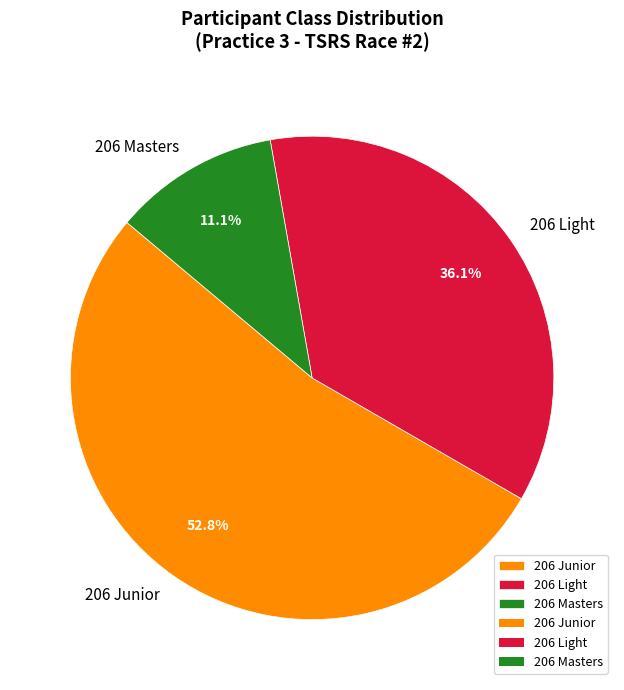

Which slice is the smallest?

206 Masters